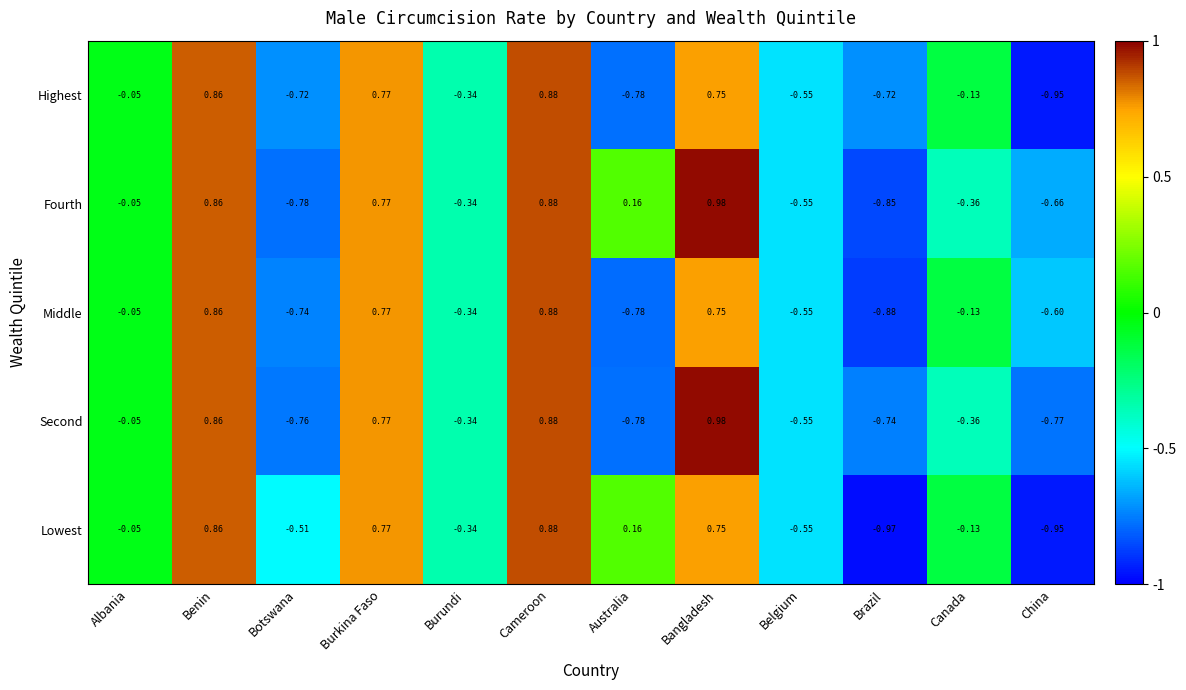

At how many categories does at least one series exceed 0?

5